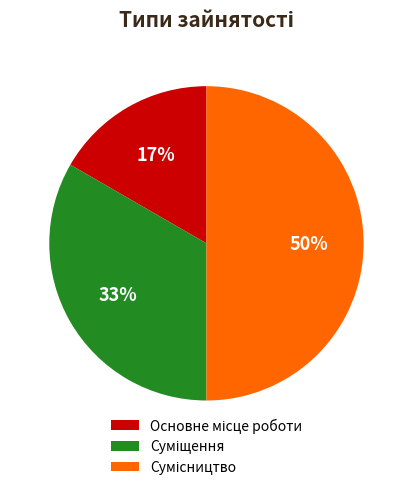

To the nearest percent, what is the average slice percentage?

33%